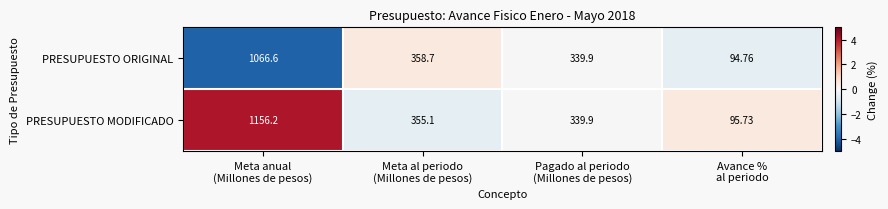

Count the number of categories in the chart.

4